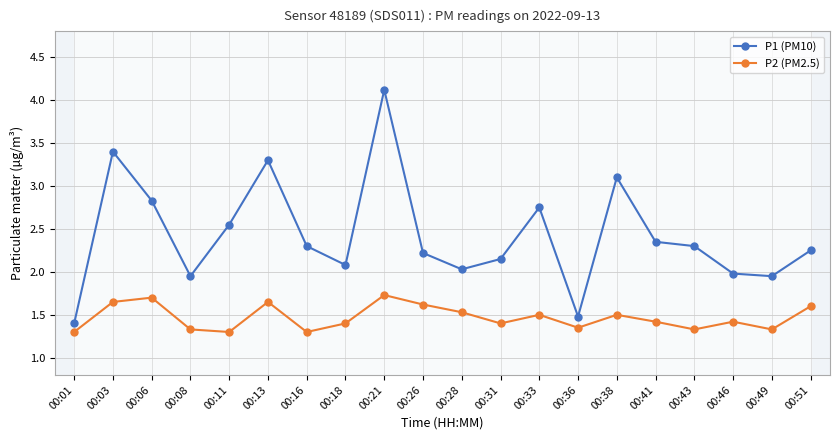

True or false: P1 (PM10) and P2 (PM2.5) cross at least once.

False